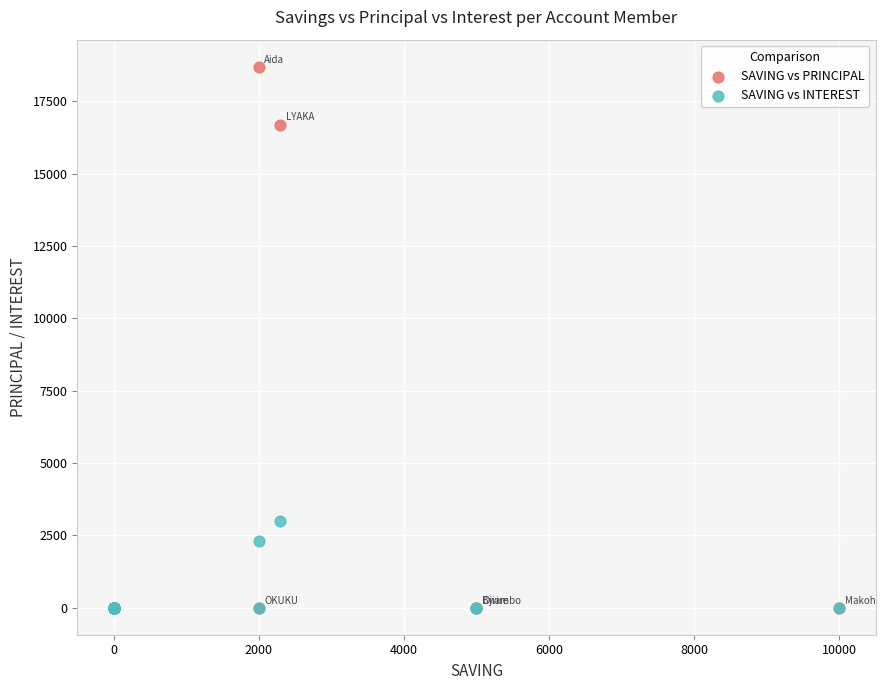

What are all the series names shown in the legend?

SAVING vs PRINCIPAL, SAVING vs INTEREST